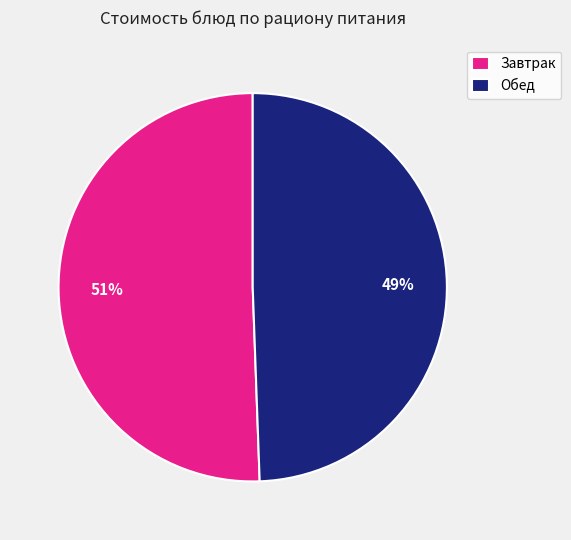

Which category has the biggest portion of the pie?

Завтрак